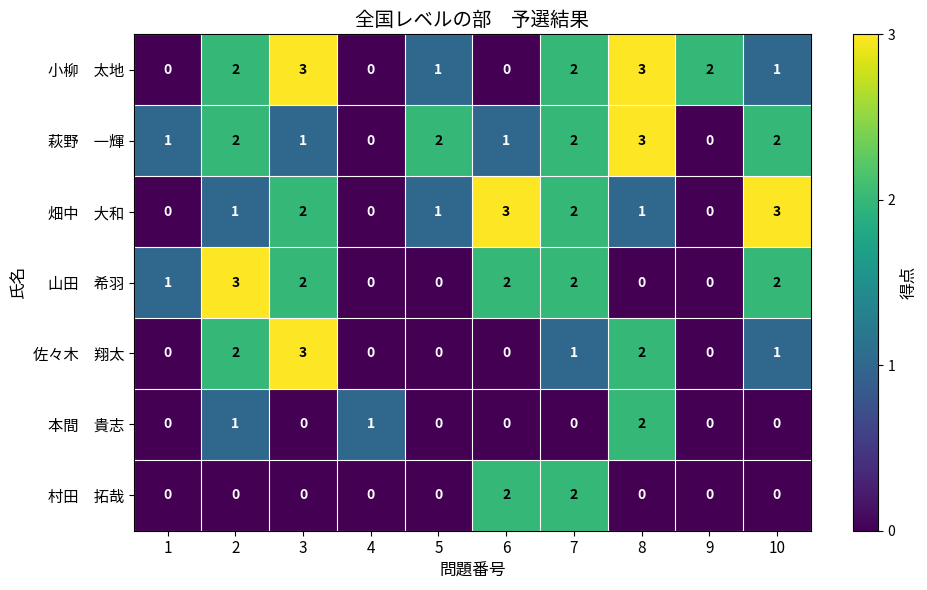

What is the difference between the highest and lowest values at 2?

3